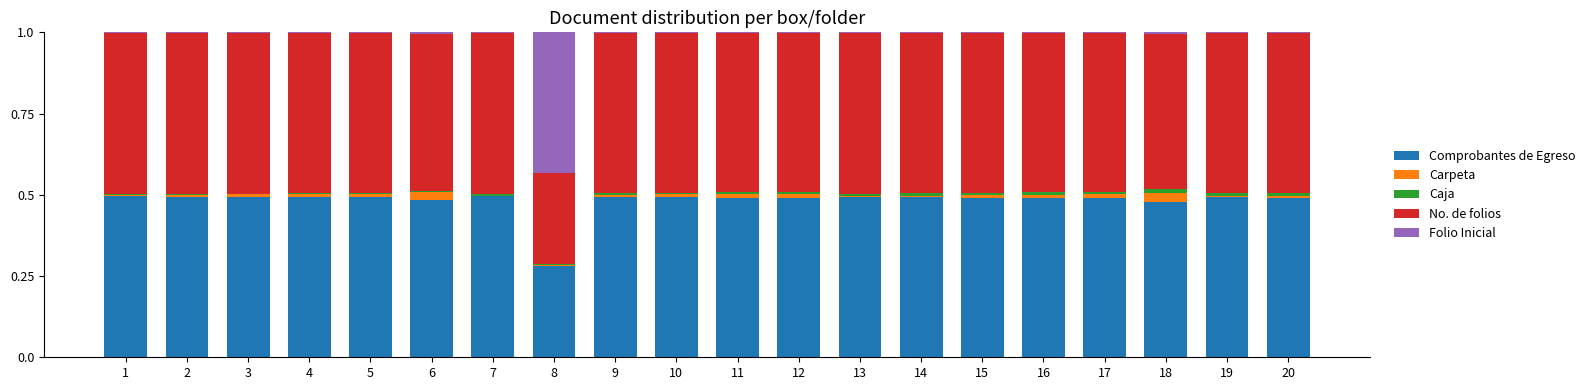

What is the total value across all series at 2?

1.0